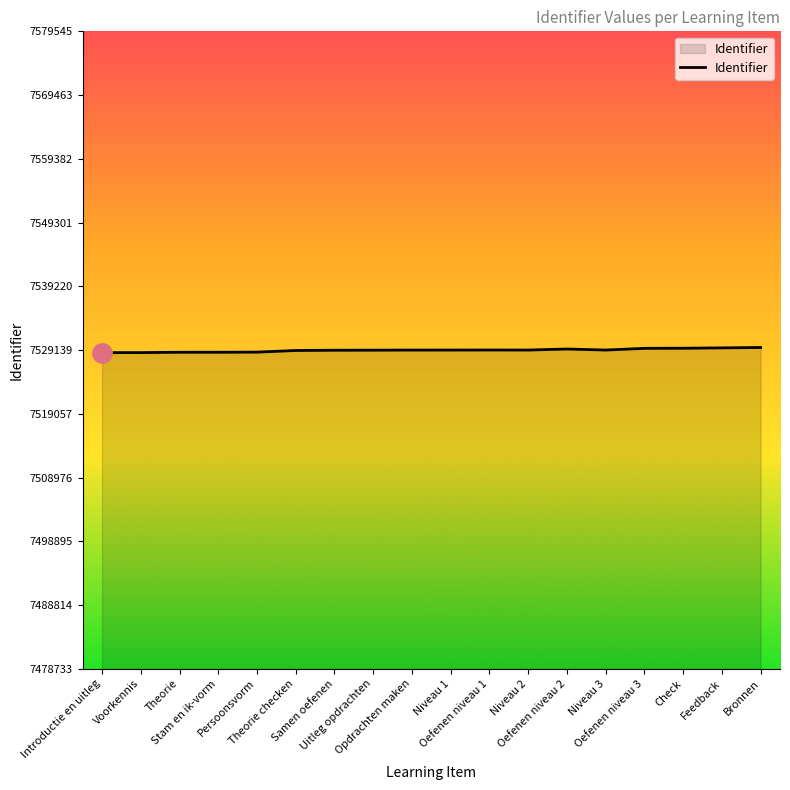

What is the average value?

7529114